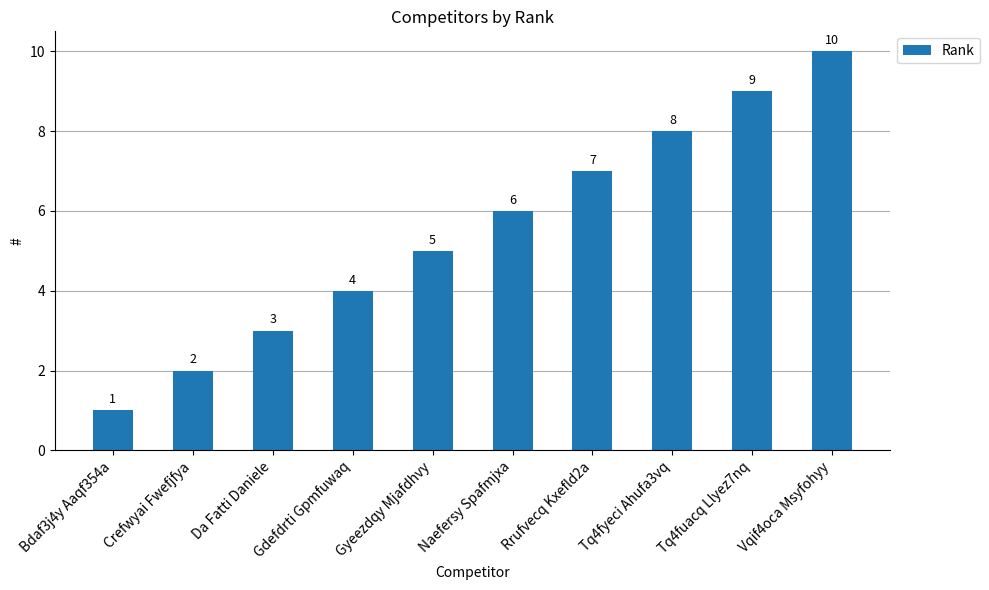

Where is the data nearest to the value 5?

Gyeezdqy Mjafdhvy